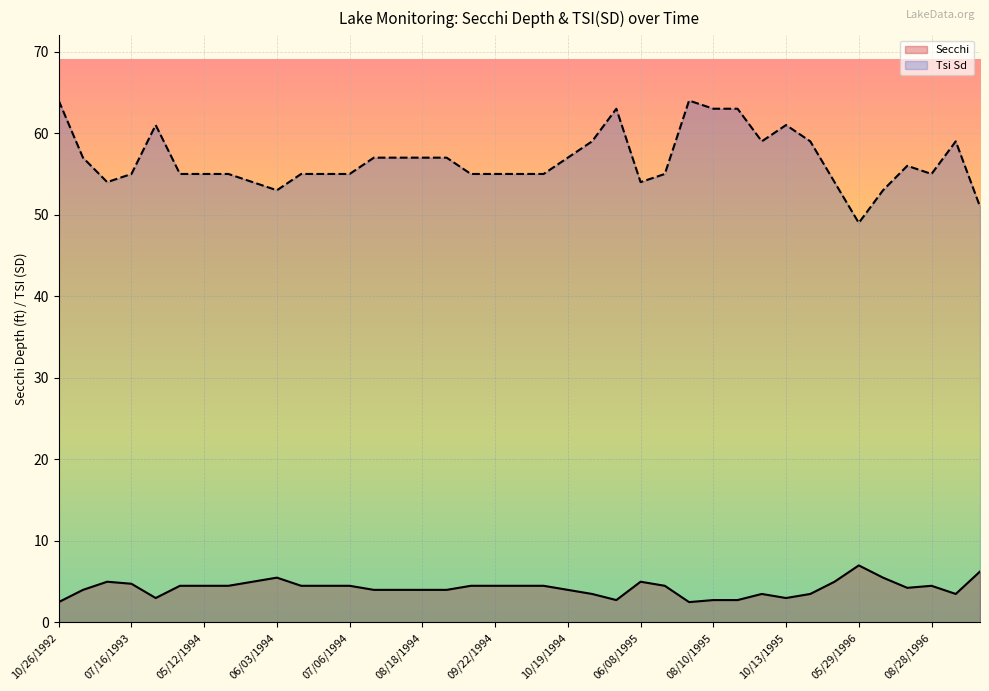

Which series has the largest total across all categories?

Tsi Sd